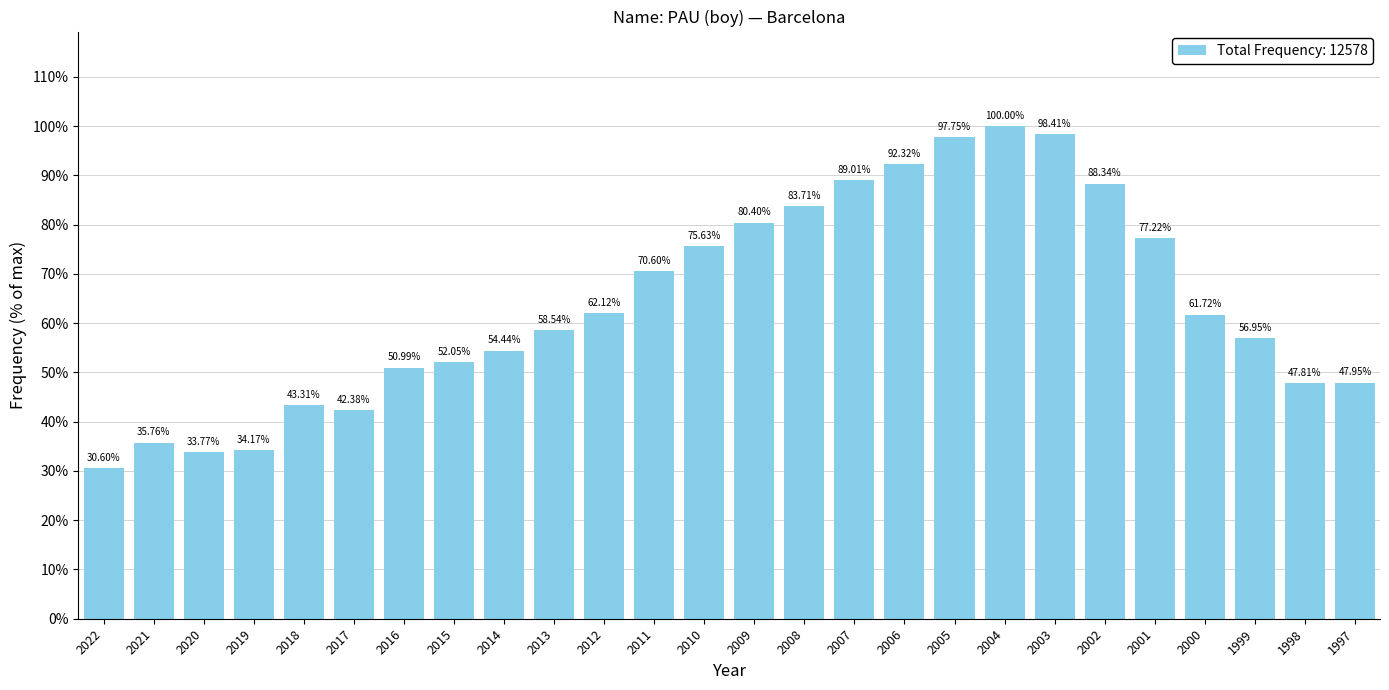

Does the chart contain any negative values?

No